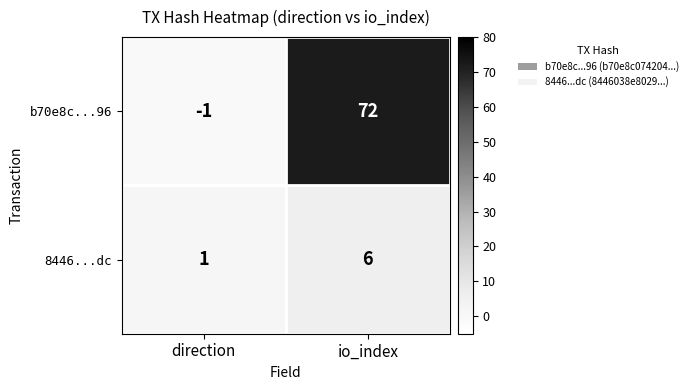

How many categories are shown in the chart?

2